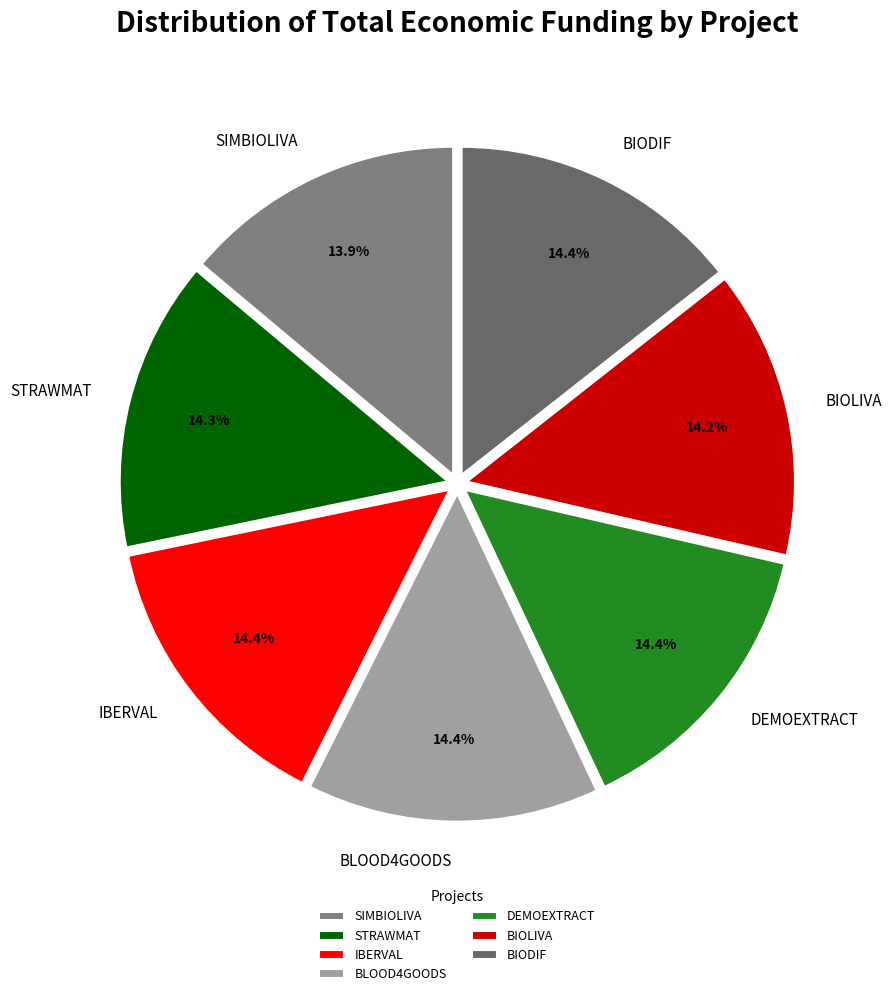

What is the ratio of the value at BIOLIVA to the value at SIMBIOLIVA?

1.0